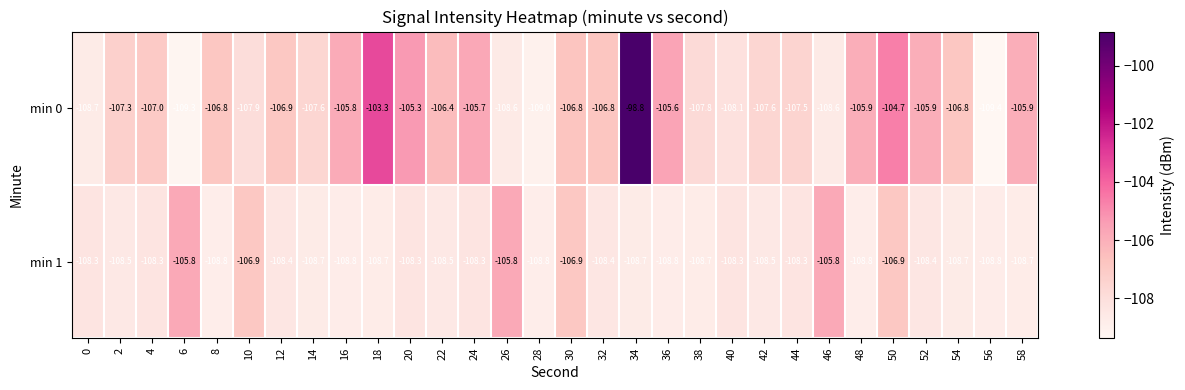

Which category has the lowest value across all series?

56